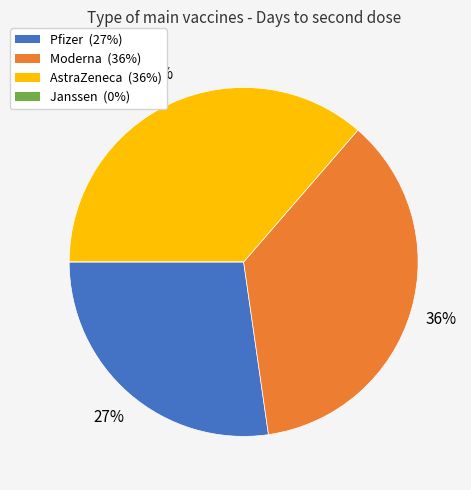

What percentage is the AstraZeneca slice, to the nearest percent?

36%